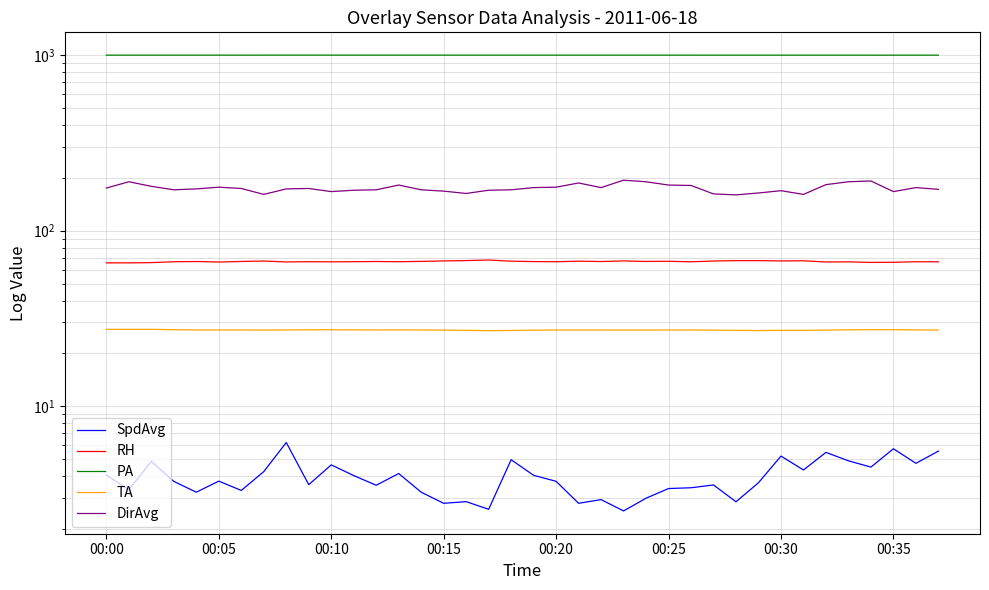

Which category has the highest value in the TA series?

00:05